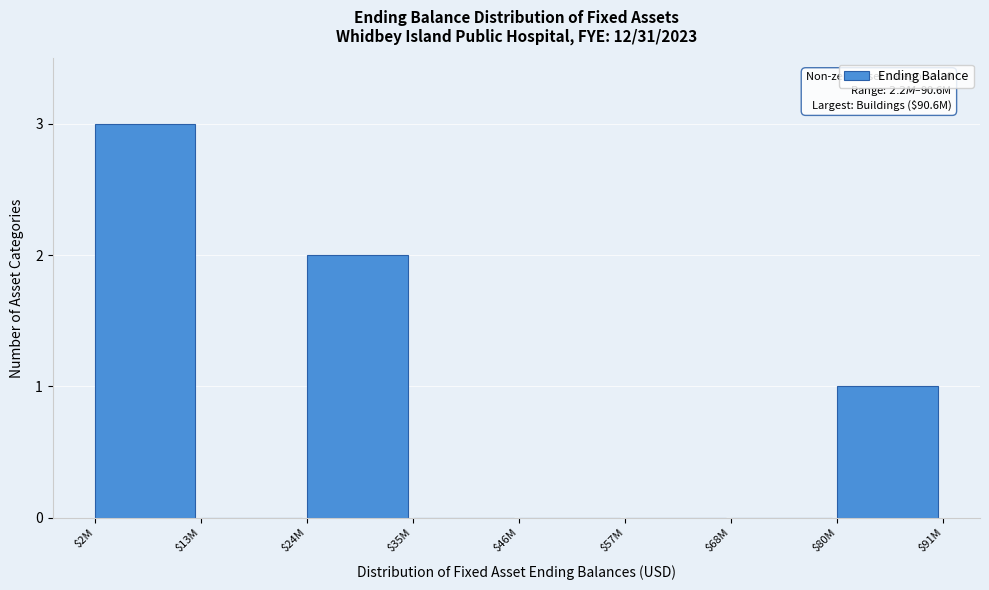

What is the maximum value shown in the chart?

3